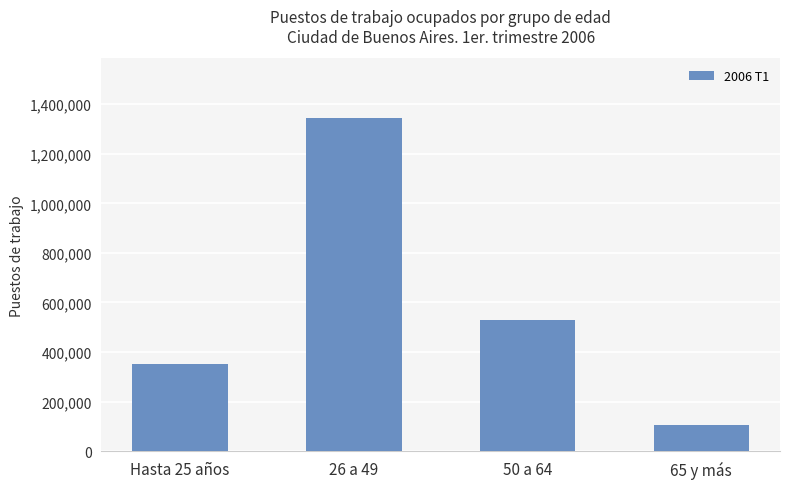

What is the label of the 3rd bar from the left?

50 a 64